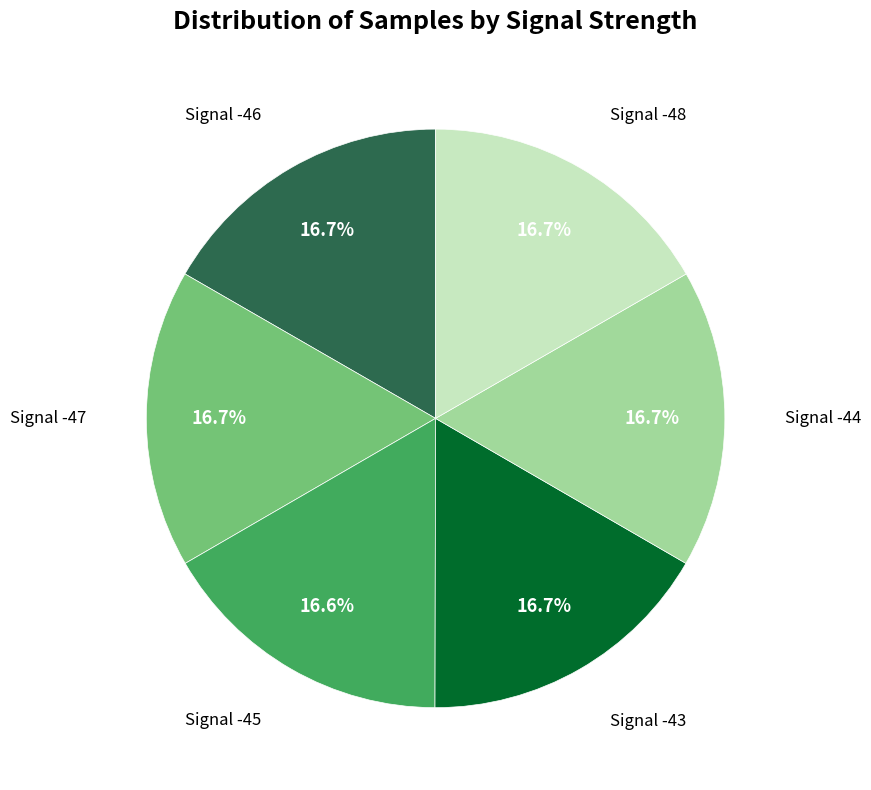

Is there any slice that represents more than half of the pie?

No